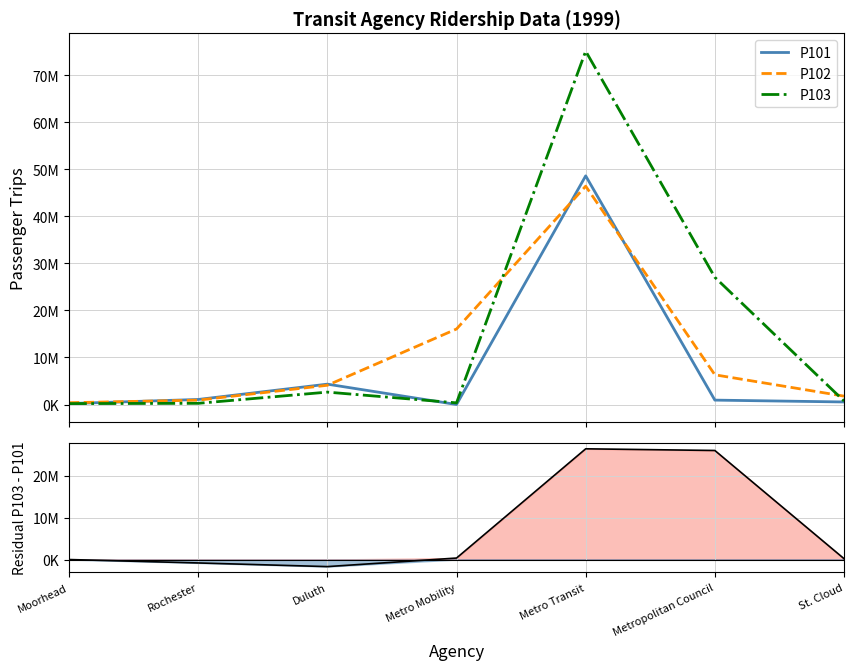

What is the maximum value for Residual (P103−P101)?

26511628